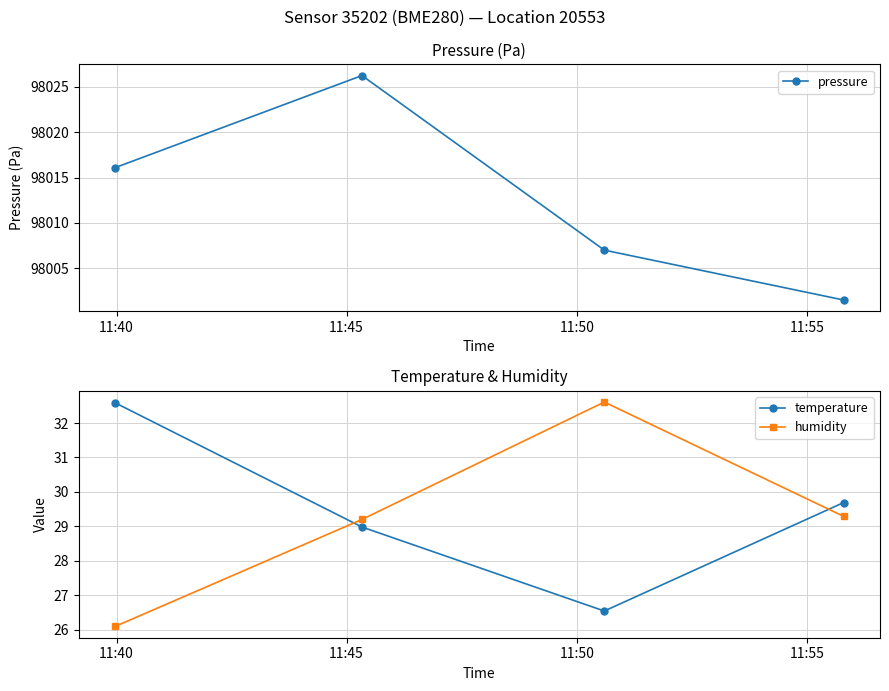

How many times do temperature and humidity cross each other?

2